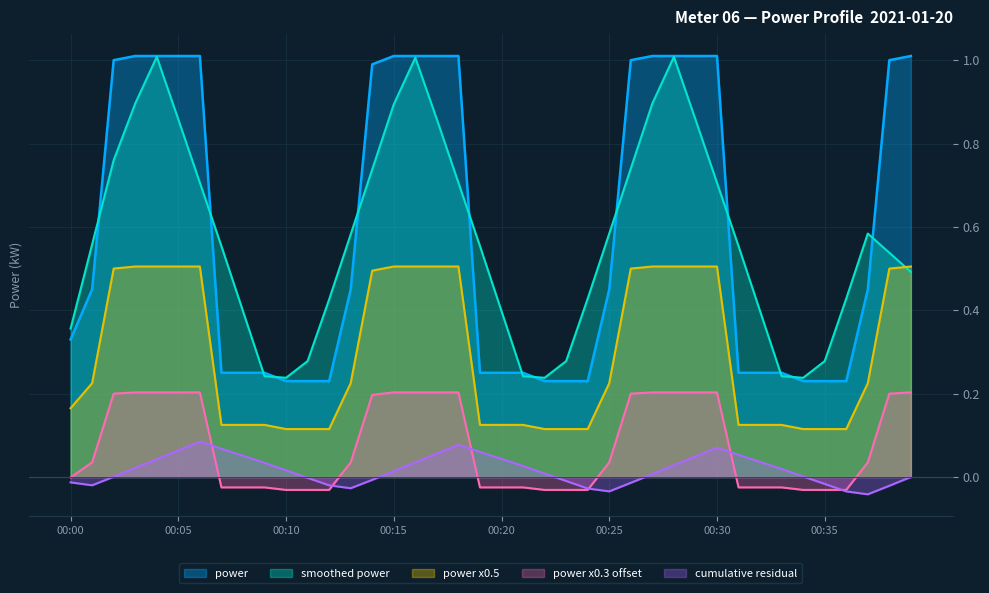

Rank the categories by value from highest to lowest.

00:03, 00:04, 00:05, 00:06, 00:15, 00:16, 00:17, 00:18, 00:27, 00:28, 00:29, 00:30, 00:39, 00:02, 00:26, 00:38, 00:14, 00:01, 00:13, 00:25, 00:37, 00:00, 00:07, 00:08, 00:09, 00:19, 00:20, 00:21, 00:31, 00:32, 00:33, 00:10, 00:11, 00:12, 00:22, 00:23, 00:24, 00:34, 00:35, 00:36